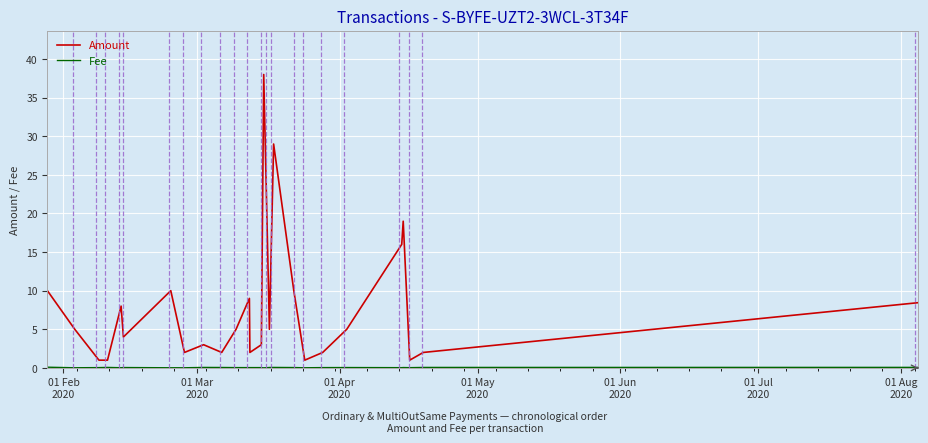

Which series has the largest total across all categories?

Amount